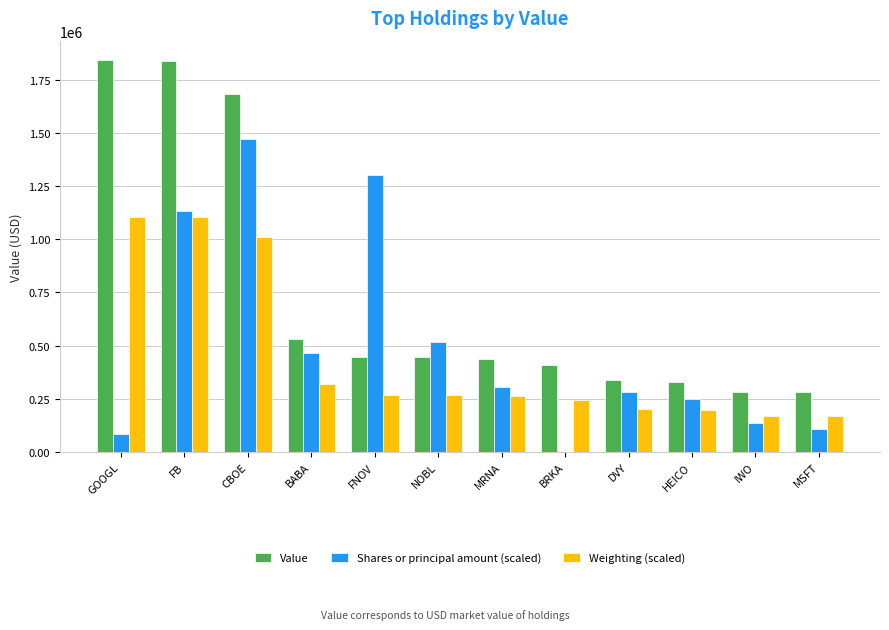

What is the sum of all Weighting (scaled) values?

5316931.8